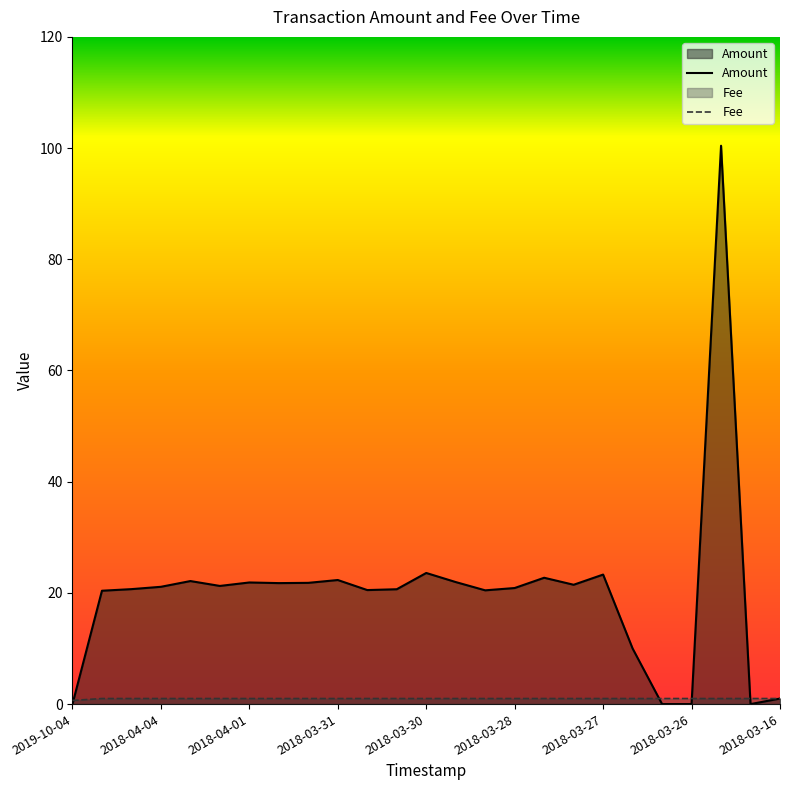

Is it true that Amount equals 21.9 at 2018-04-01?

True